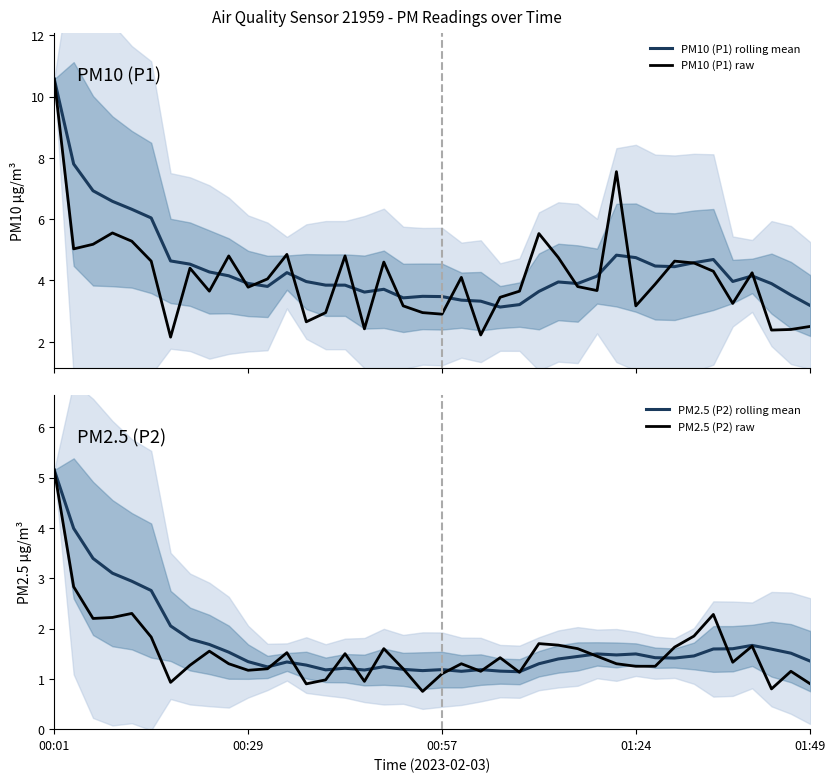

Where is the first local minimum for PM2.5 (P2) rolling mean?

11